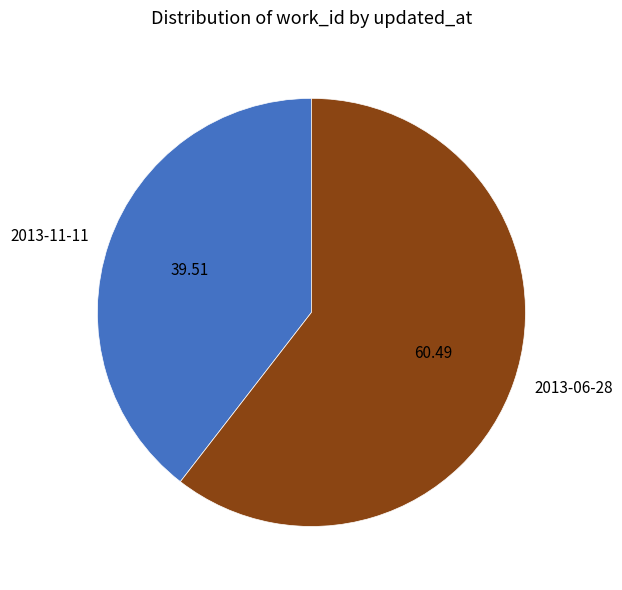

Combined, do 2013-11-11 and 2013-06-28 account for over 50%?

Yes